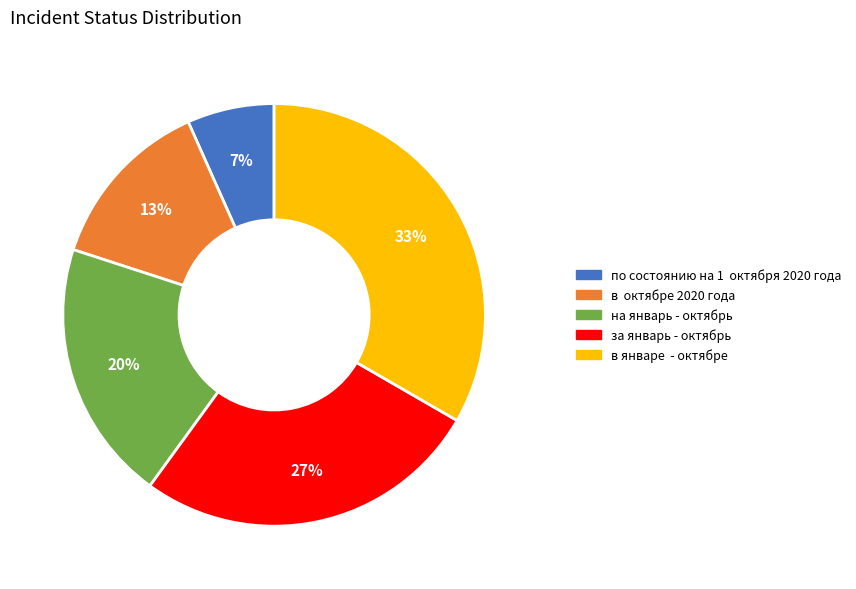

How many segments does this pie chart have?

5